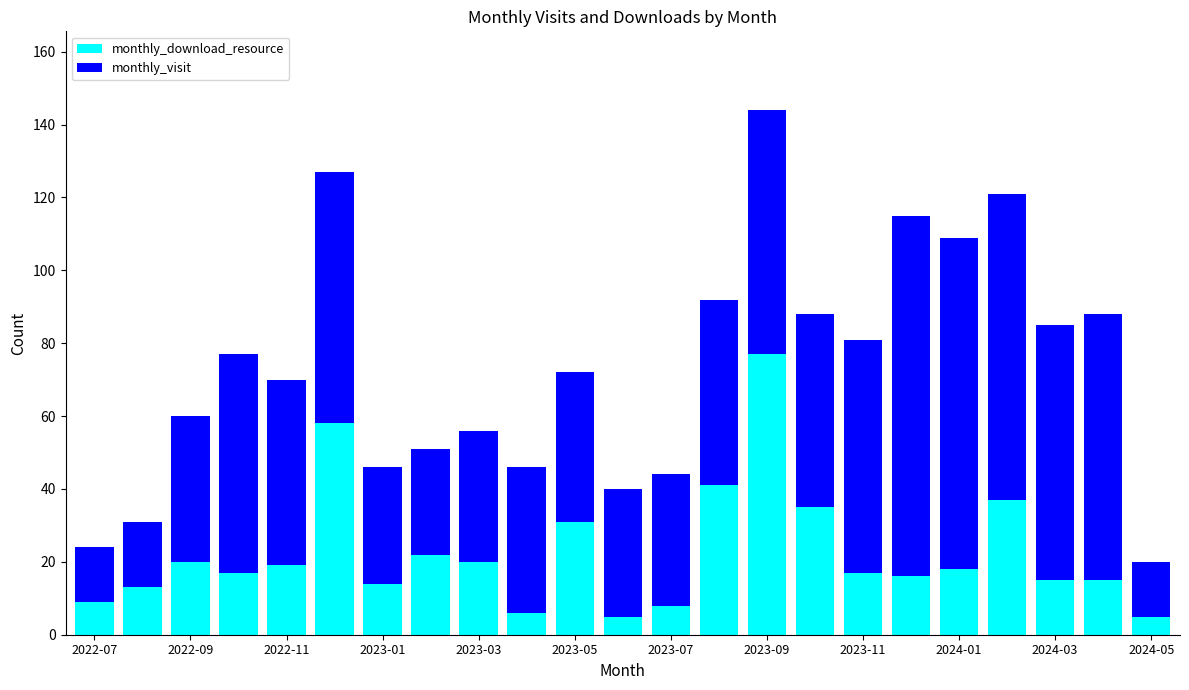

What is the average value of the monthly_download_resource series?

23